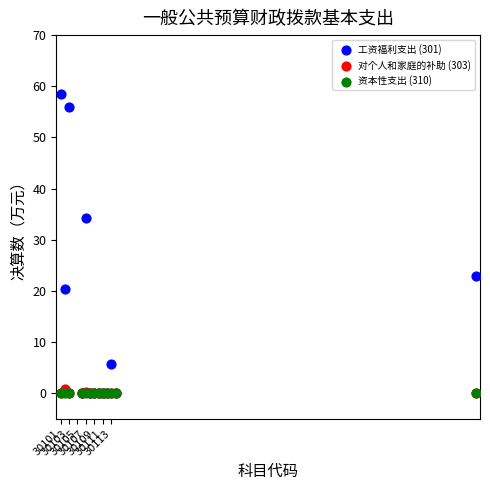

In the 工资福利支出 (301) series, what Y value is closest to 29?

34.2